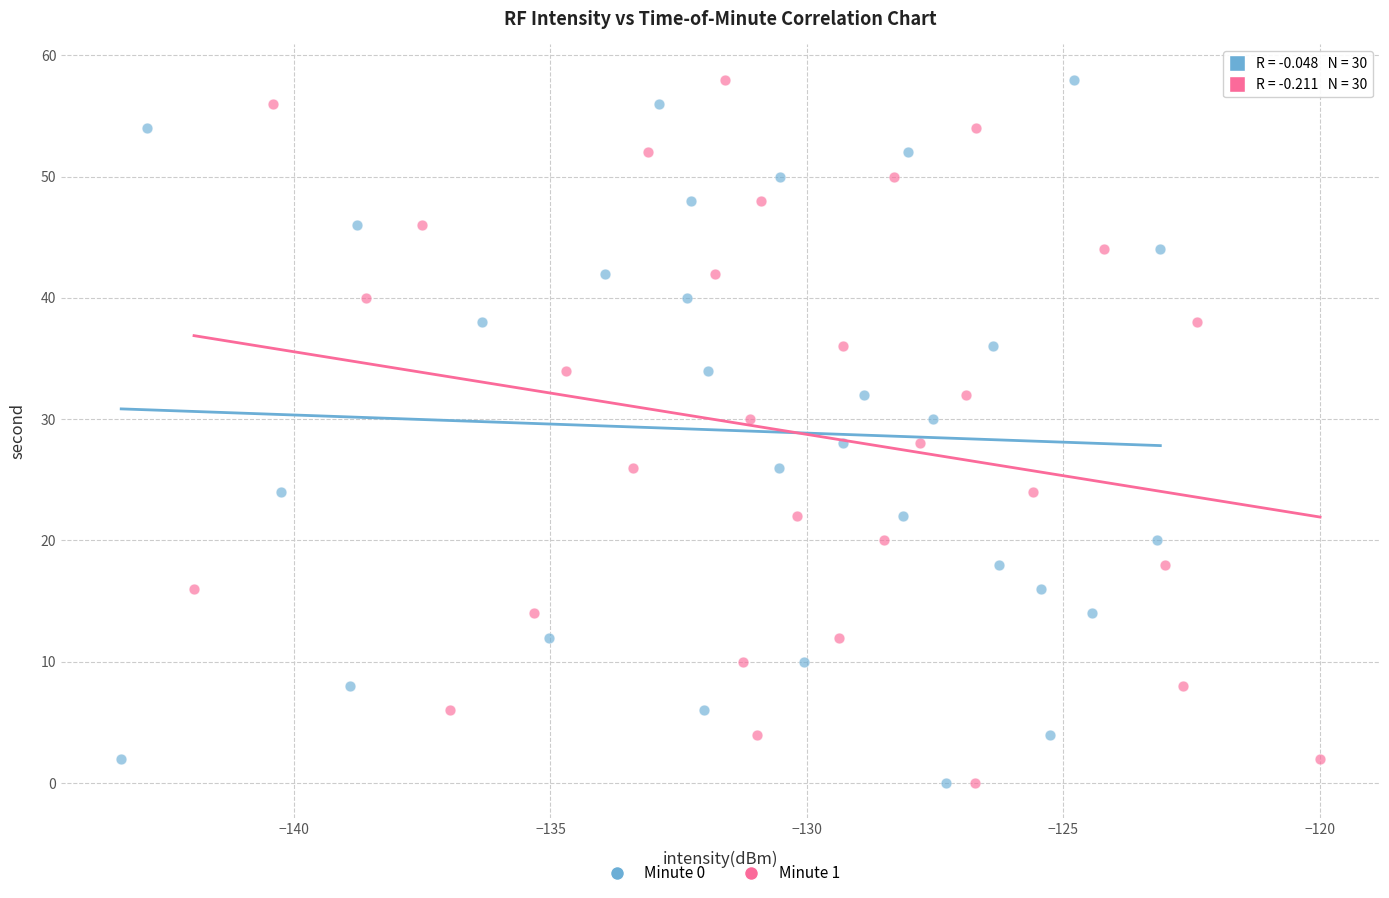

What are all the series names shown in the legend?

Minute 0, Minute 1